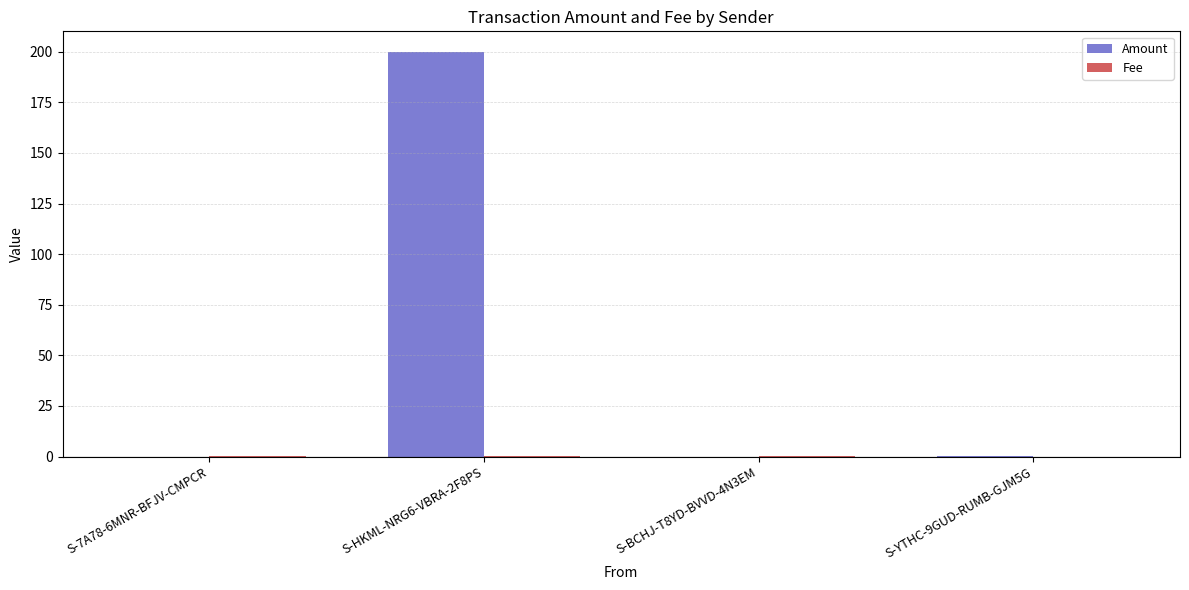

Which series has the largest total across all categories?

Amount